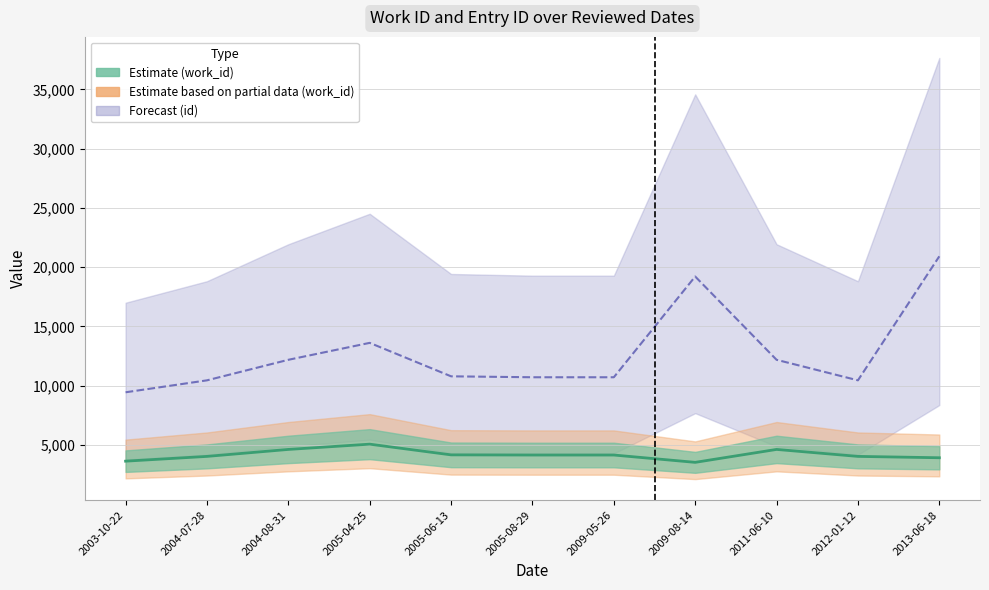

True or false: work_id (line) and id (line) intersect in this chart.

False